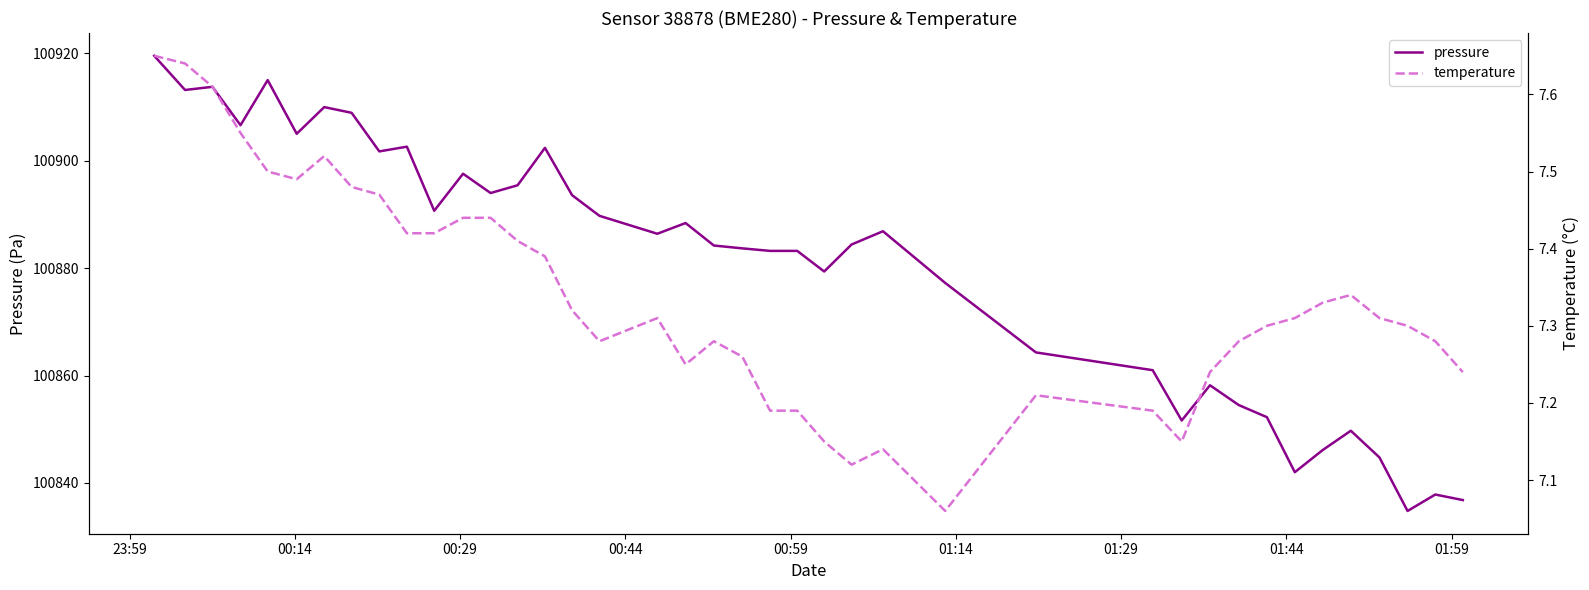

How many data points in pressure are less than 100886?

20